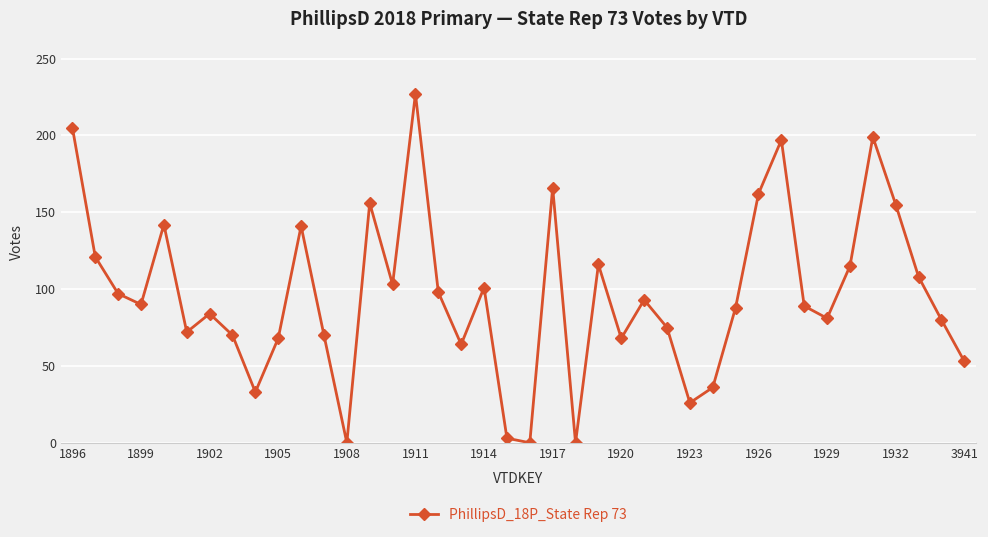

What is the greatest value displayed?

227